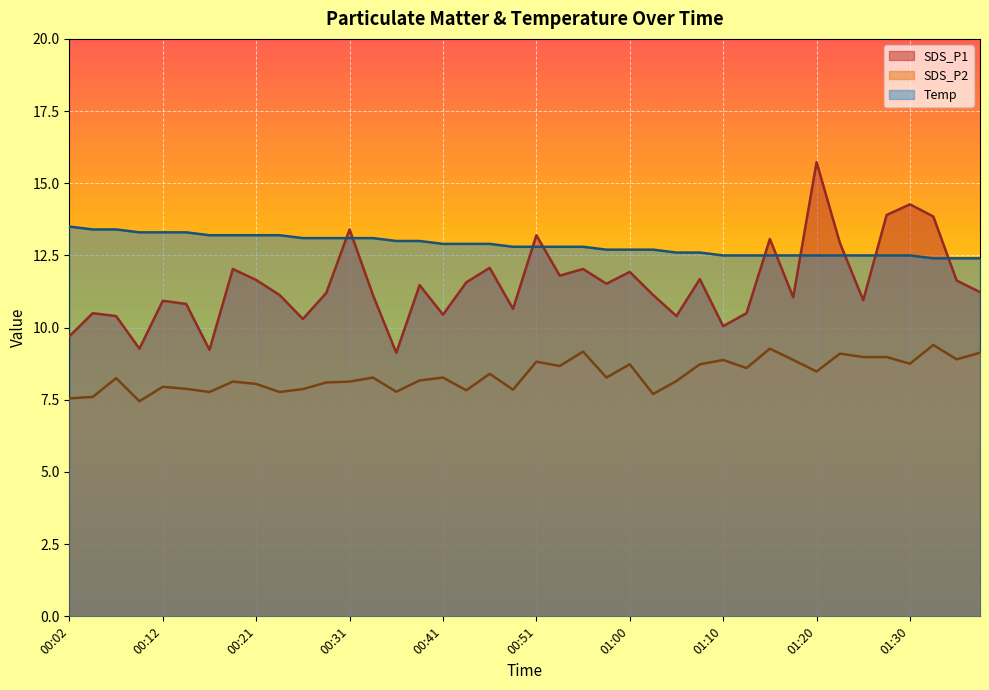

Rank the series by their maximum value, from highest to lowest.

SDS_P1, Temp, SDS_P2